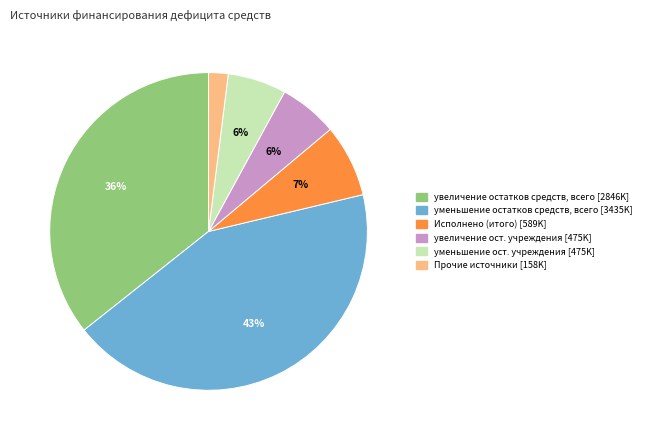

How many slices are in this pie chart?

6